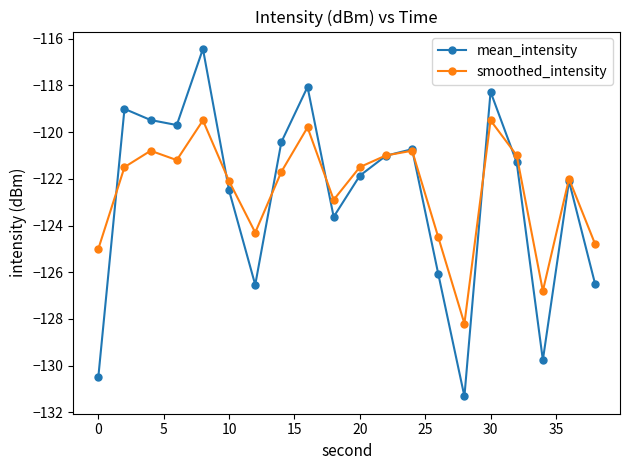

In mean_intensity, how many points are higher than both neighbors (excluding endpoints)?

6